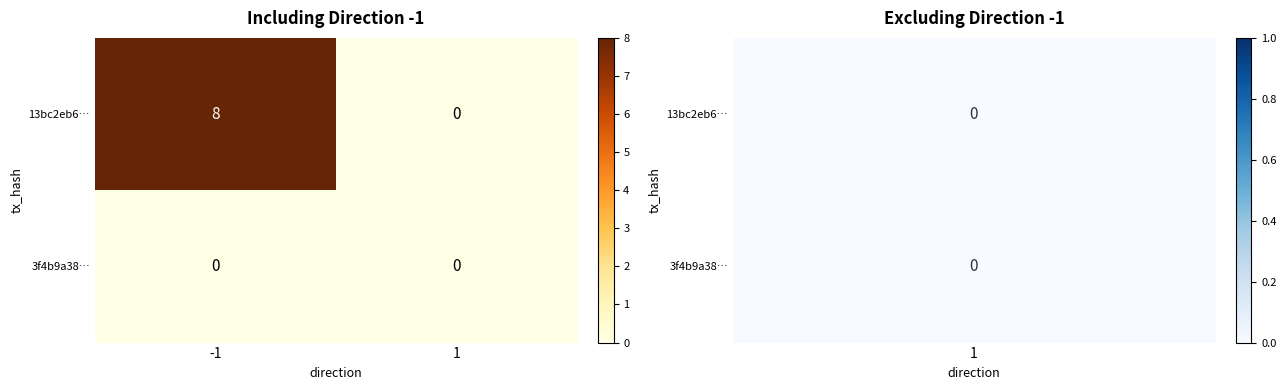

Which series has the widest spread of values?

13bc2eb6…